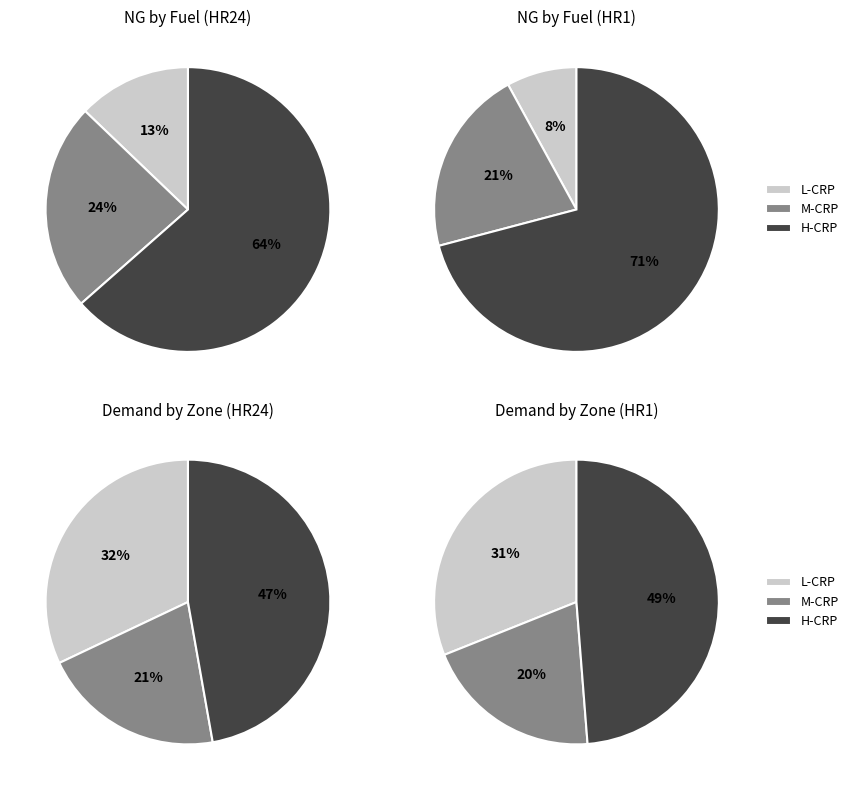

Is NUC the majority of the pie?

No